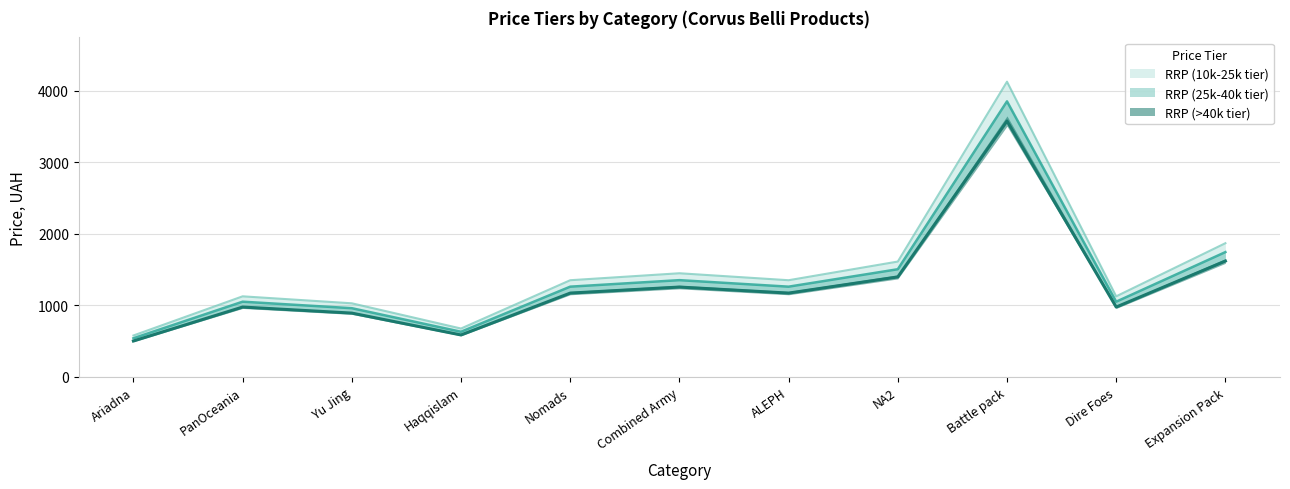

What is the label of the 11th point from the right?

Ariadna